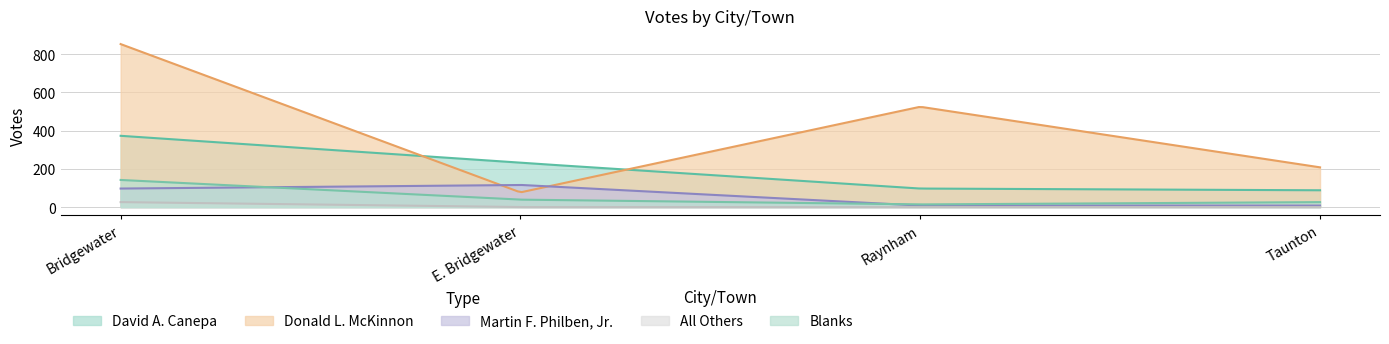

Where is Martin F. Philben, Jr. nearest to the value 62?

Bridgewater